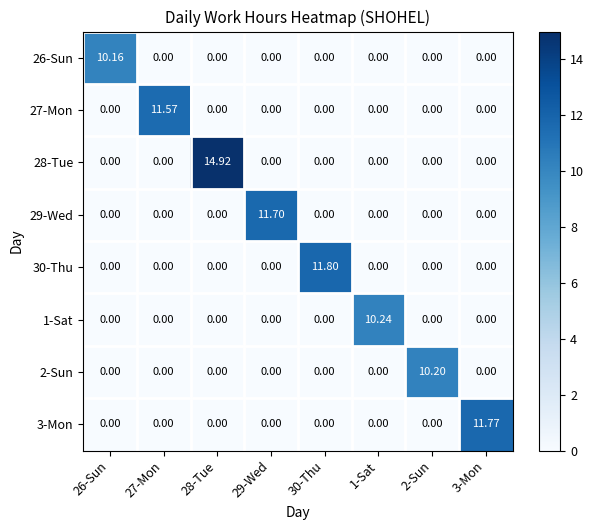

Count the number of data series in this chart.

8